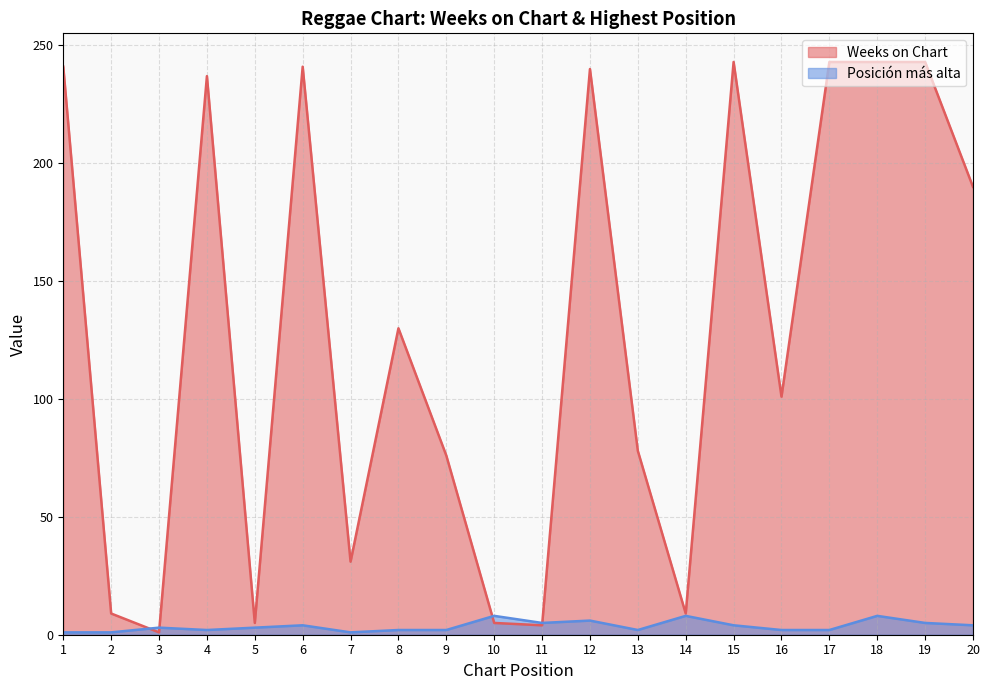

What value does the Posición más alta series have at 7?

1